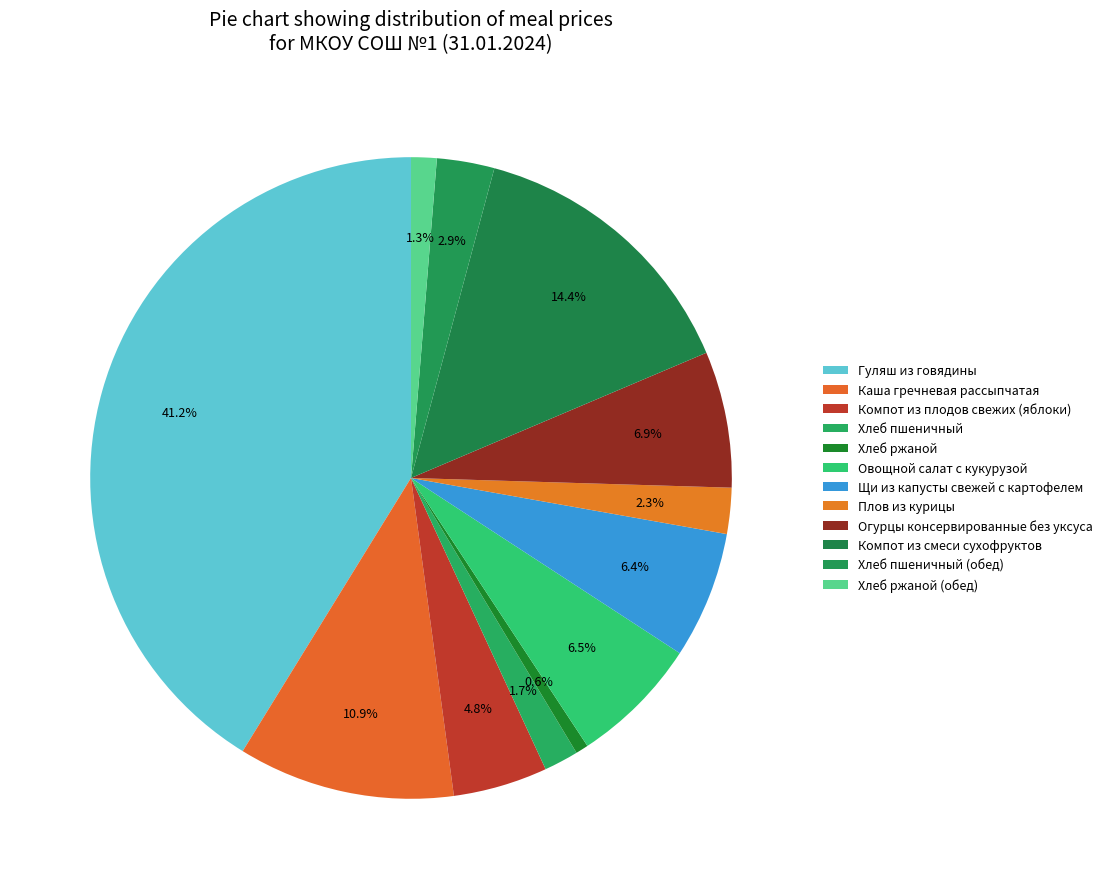

Count the number of slices in the pie.

12